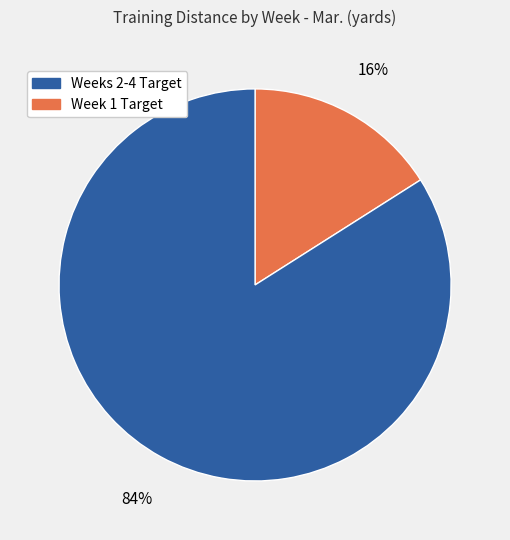

To the nearest percent, what is the difference between the largest and smallest slice percentages?

68%